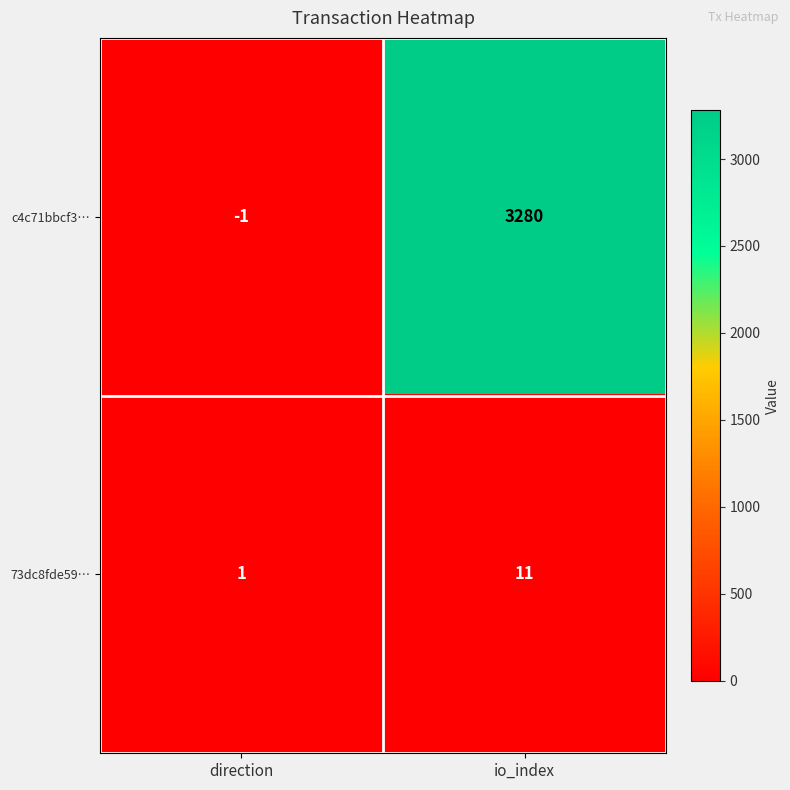

True or false: c4c71bbcf3… has a value of -2 at direction.

False